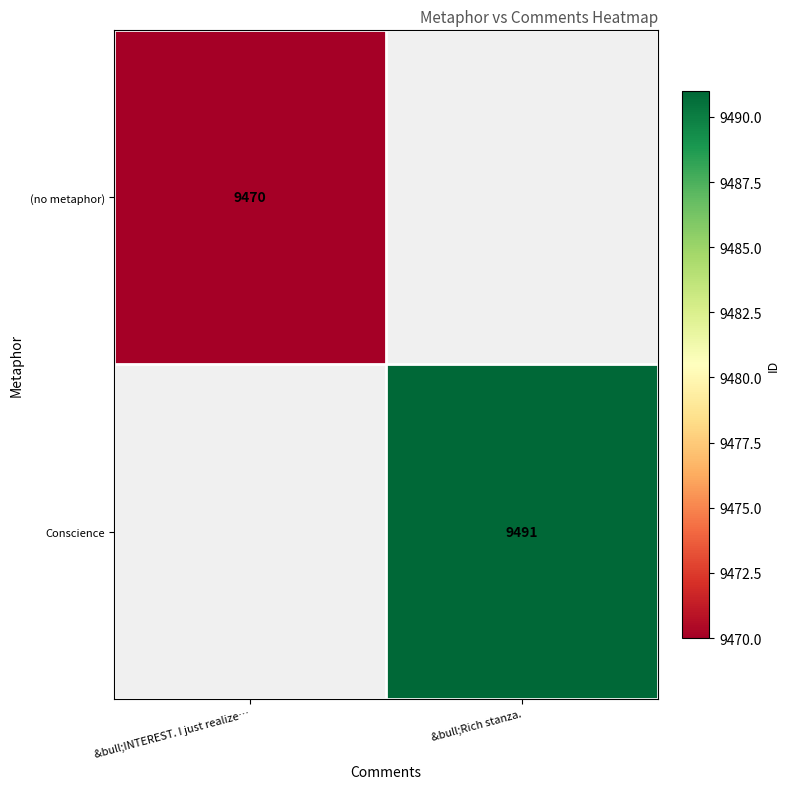

Count the number of categories in the chart.

2